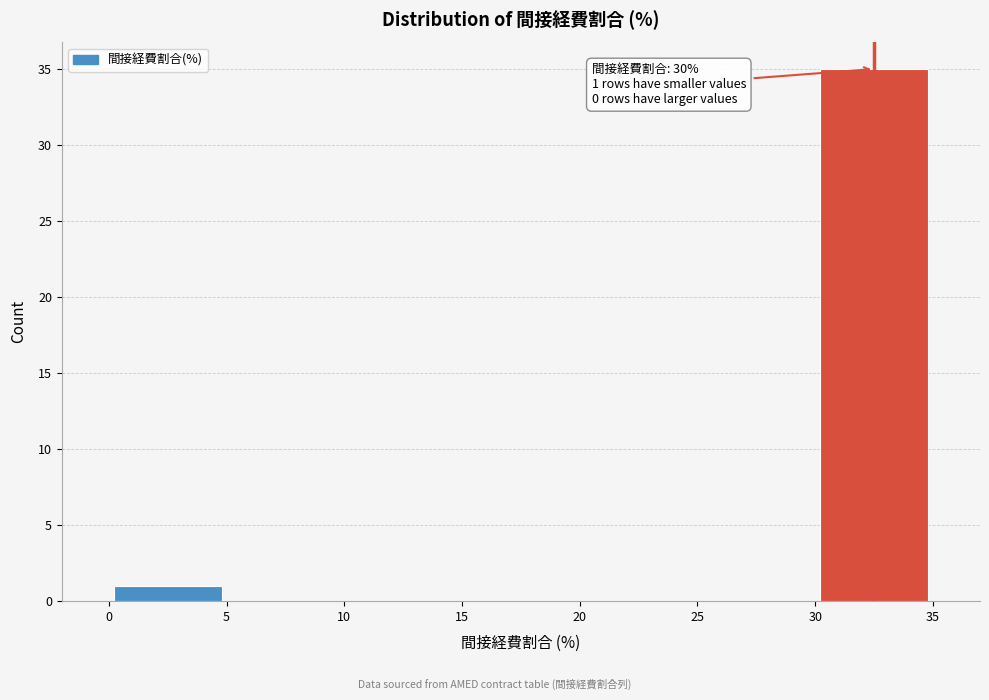

Over which range of the x-axis is the bar tallest?

30 to 35